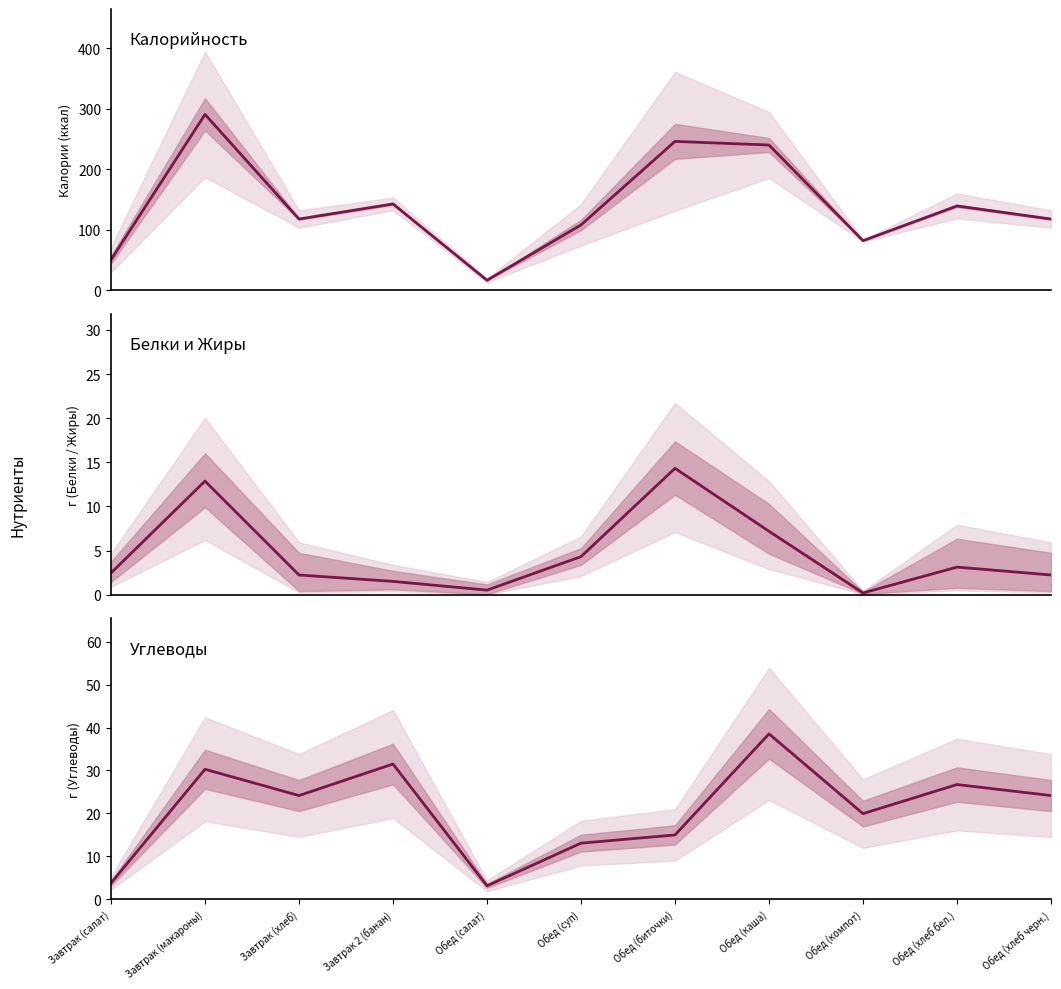

Which has a higher value, Обед (компот) or Завтрак (макароны)?

Завтрак (макароны)